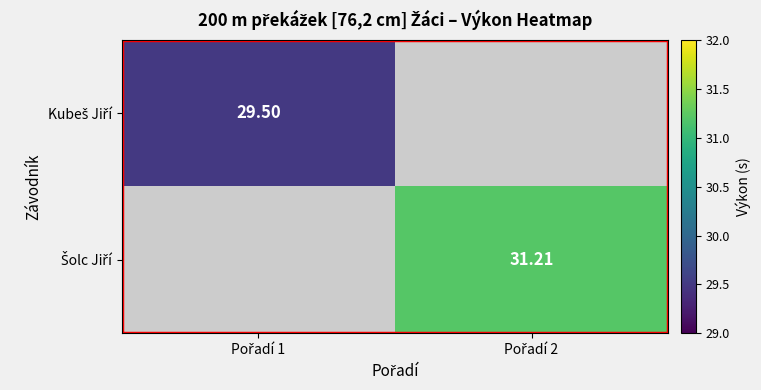

The Kubeš Jiří series shows 44.5 at Pořadí 1. True or false?

False